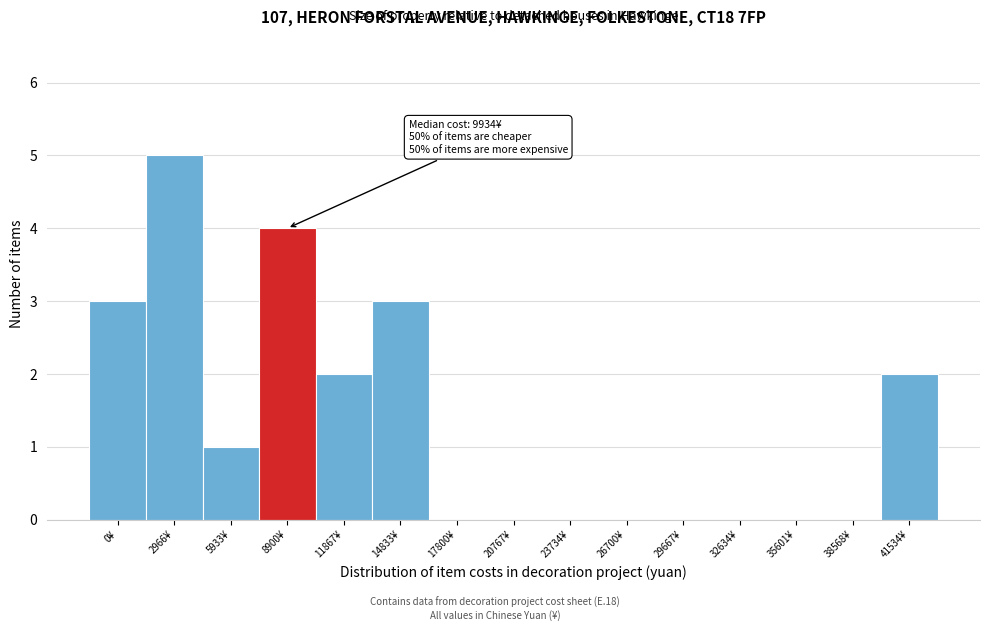

Reading left to right, list all the values displayed in this chart.

0¥=3	2966¥=5	5933¥=1	8900¥=4	11867¥=2	14833¥=3	17800¥=0	20767¥=0	23734¥=0	26700¥=0	29667¥=0	32634¥=0	35601¥=0	38568¥=0	41534¥=2